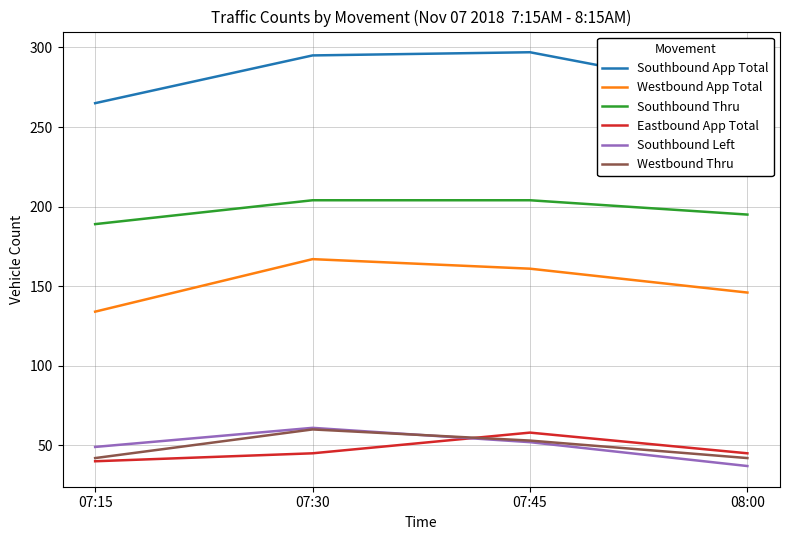

True or false: Southbound Thru has a value of 124 at 07:15.

False